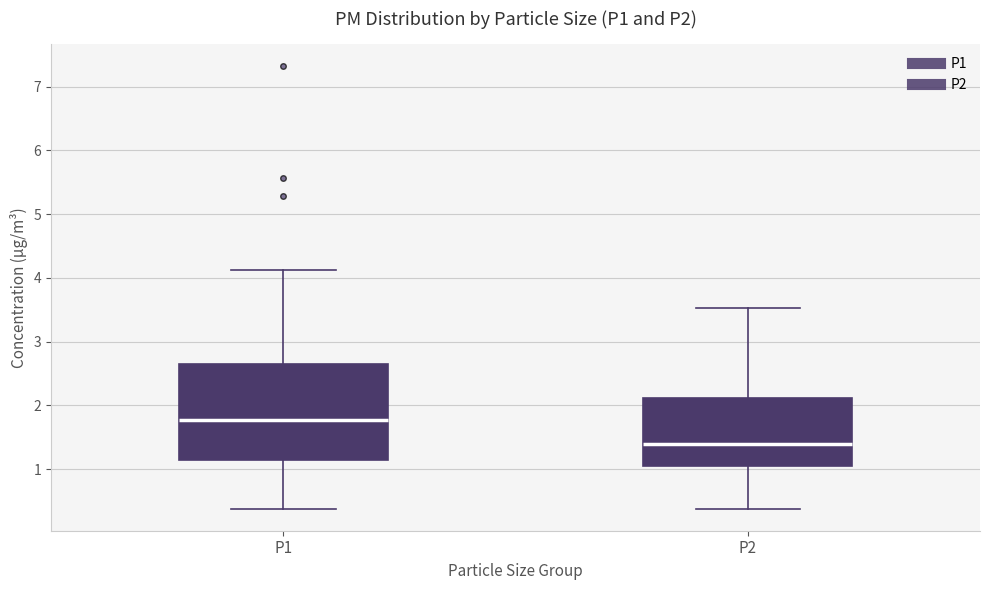

Reading left to right, read every box against the y-axis: the position of its median line, the range the box covers, and the ends of its whiskers. The values are not printed on the chart, so give them approximately, as read against the axis.

P1: median 1.8, box 1.1 to 2.6, whiskers 0.4 to 4.1
P2: median 1.4, box 1.0 to 2.1, whiskers 0.4 to 3.5